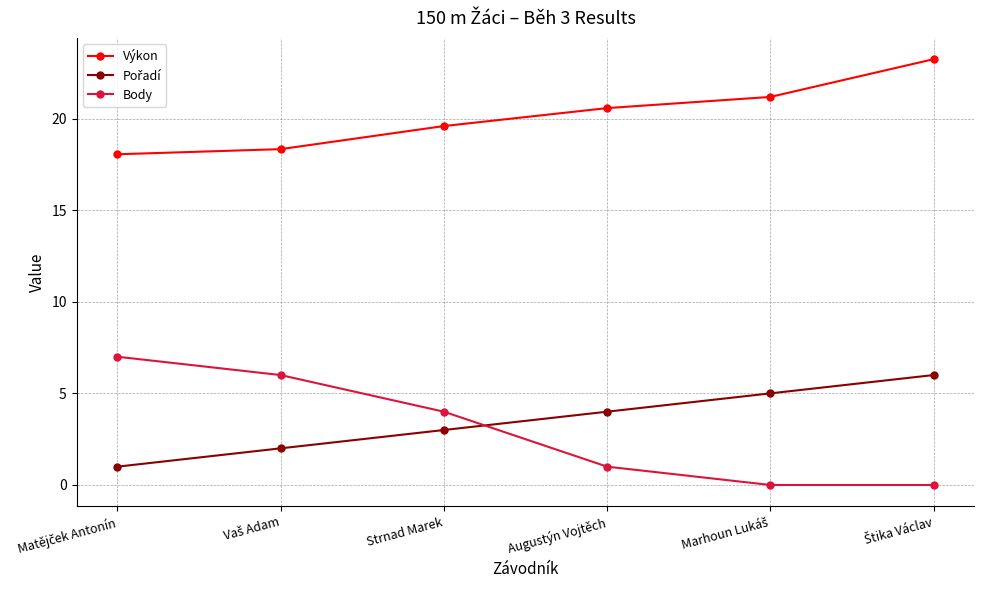

True or false: Výkon and Body cross at least once.

False